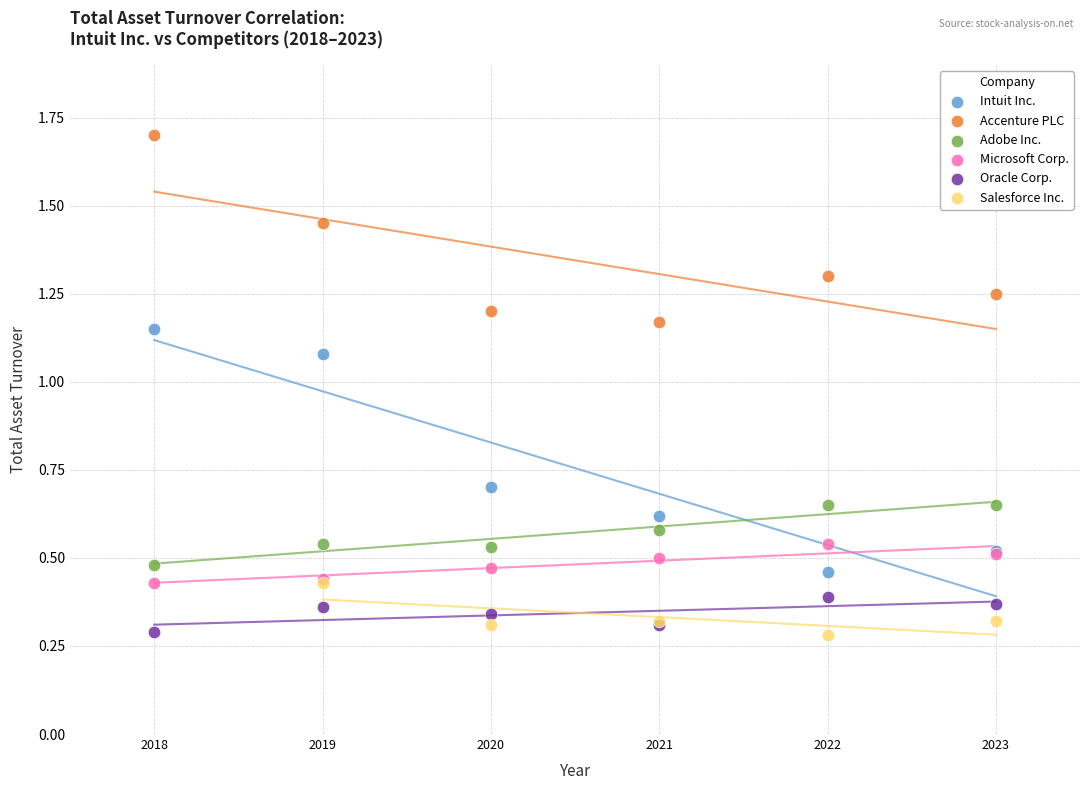

Which series has the largest Y range (max minus min)?

Intuit Inc.